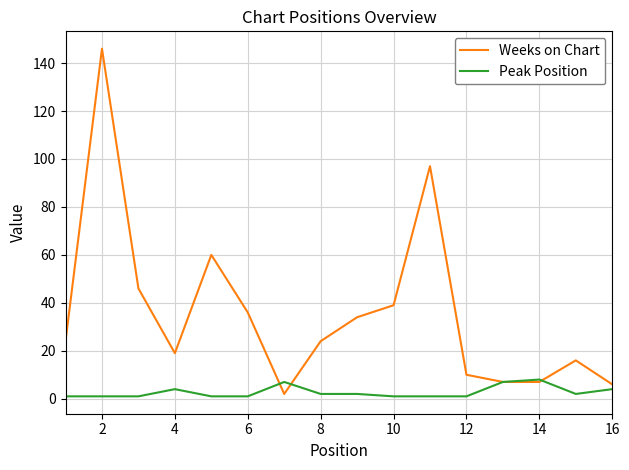

How many categories are shown in the chart?

16